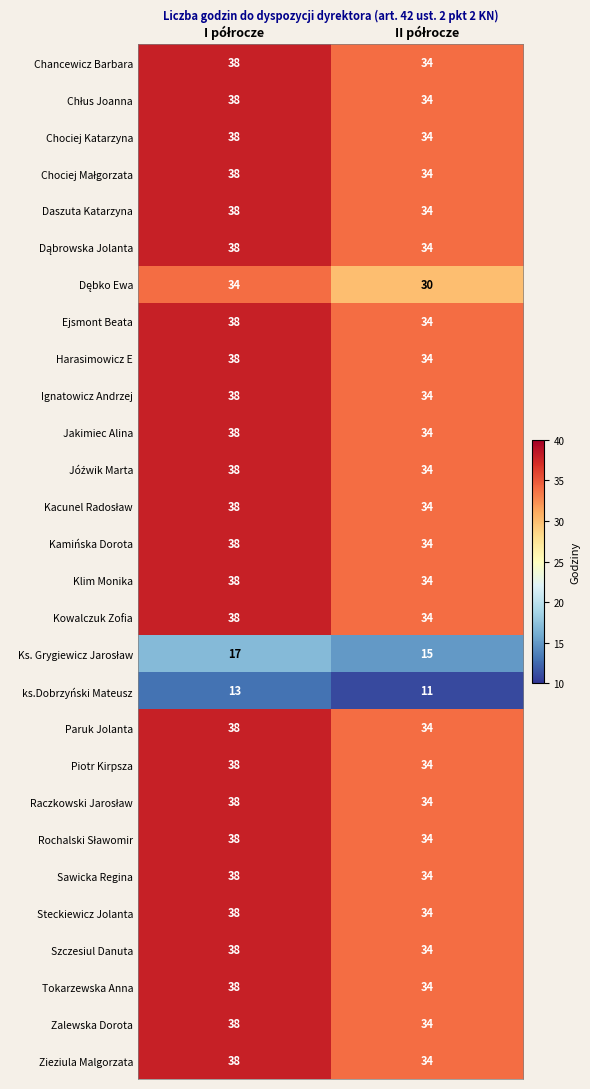

What is the smallest value displayed?

11